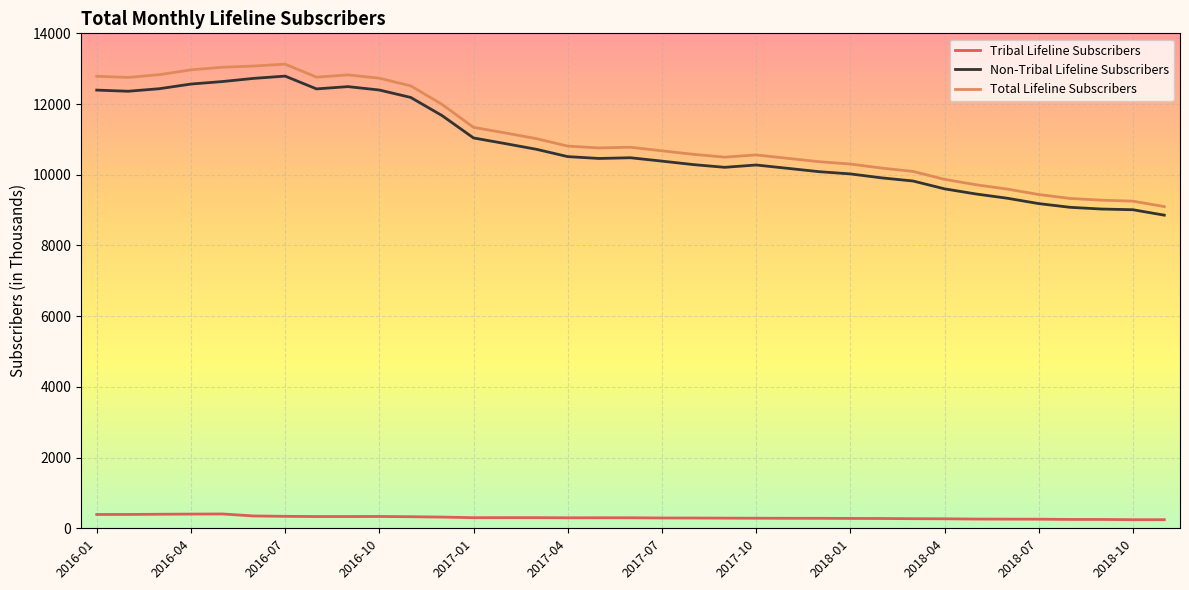

True or false: Tribal Lifeline Subscribers and Non-Tribal Lifeline Subscribers intersect in this chart.

False